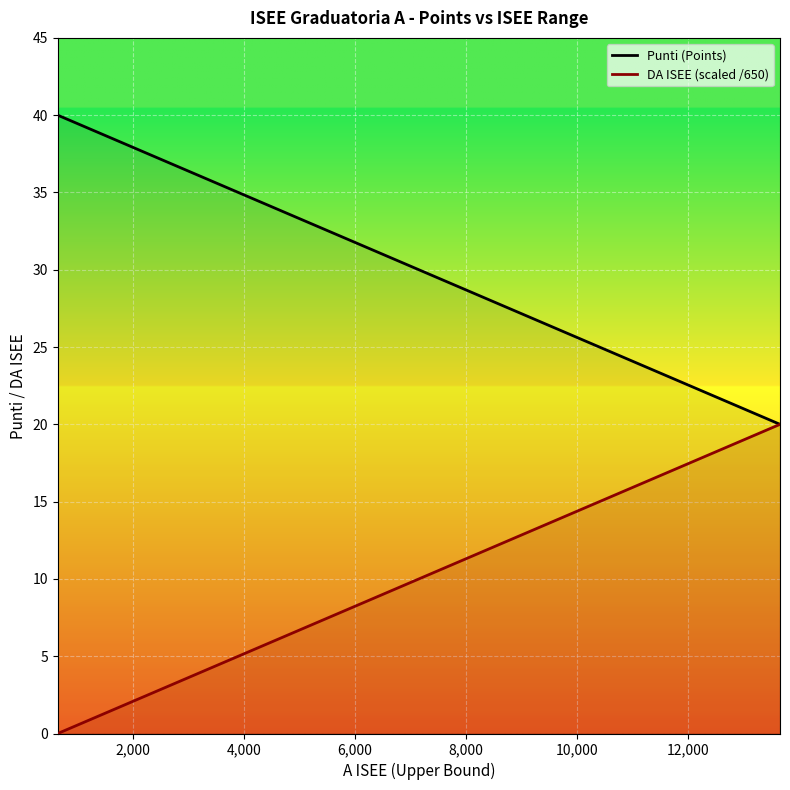

Which series has the widest spread of values?

DA ISEE (scaled /650)